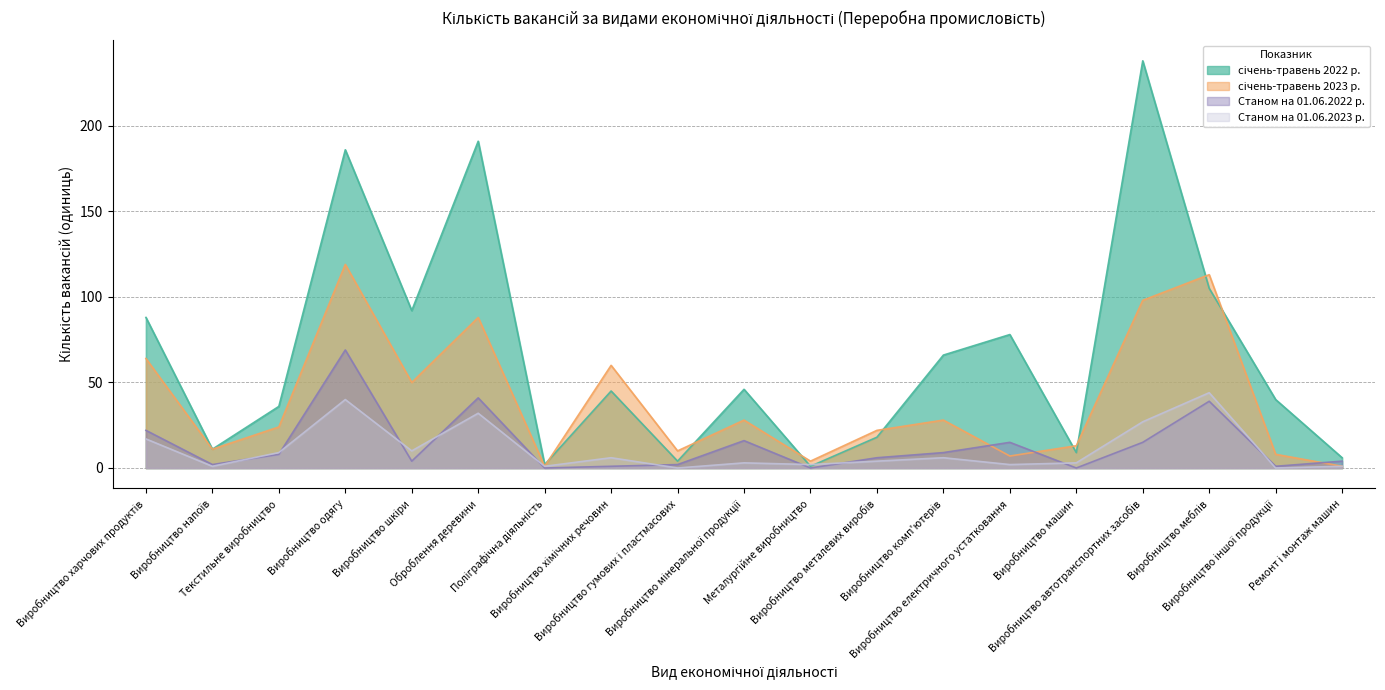

In Станом на 01.06.2023 р., how many points are lower than both neighbors (excluding endpoints)?

7